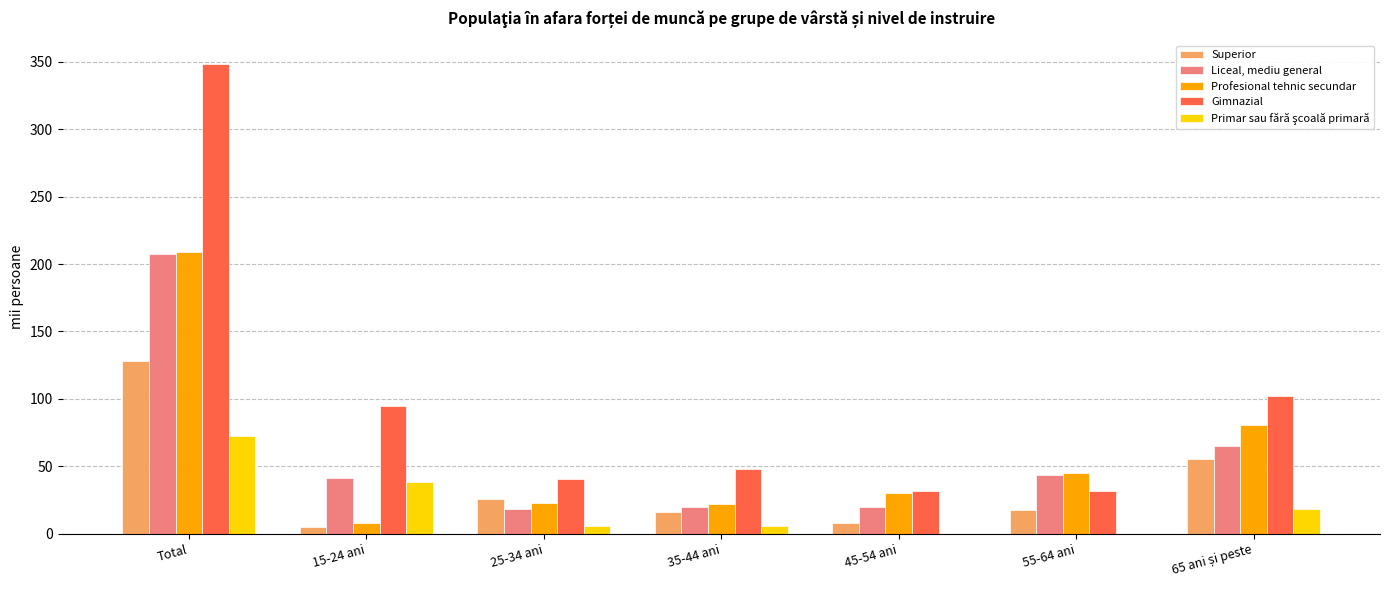

Which series has the largest total across all categories?

Gimnazial